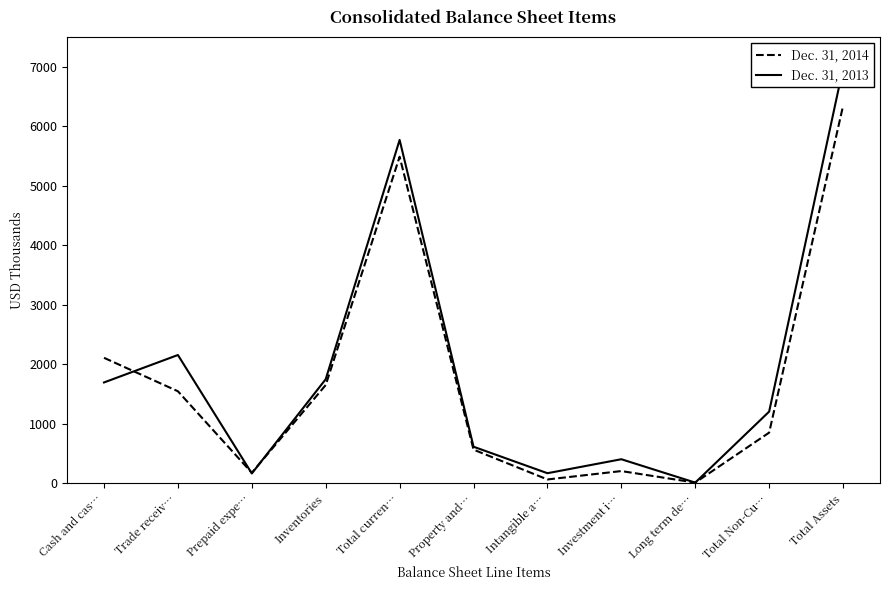

True or false: Dec. 31, 2013 and Dec. 31, 2014 cross at least once.

True